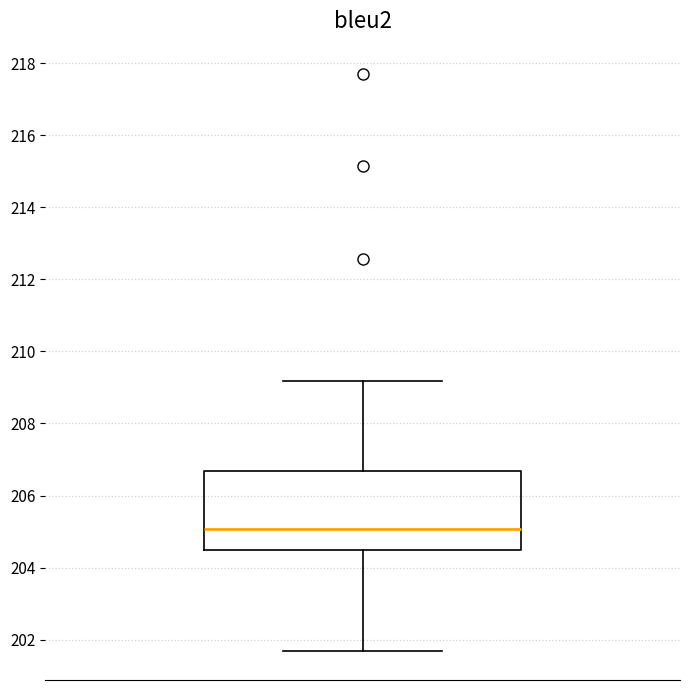

Read this box plot against the y-axis: the position of the median line, the range covered by the box, and the ends of both whiskers. The values are not printed on the chart, so give them approximately, as read against the axis.

median 205.0, box 204.4 to 206.6, whiskers 201.6 to 209.2